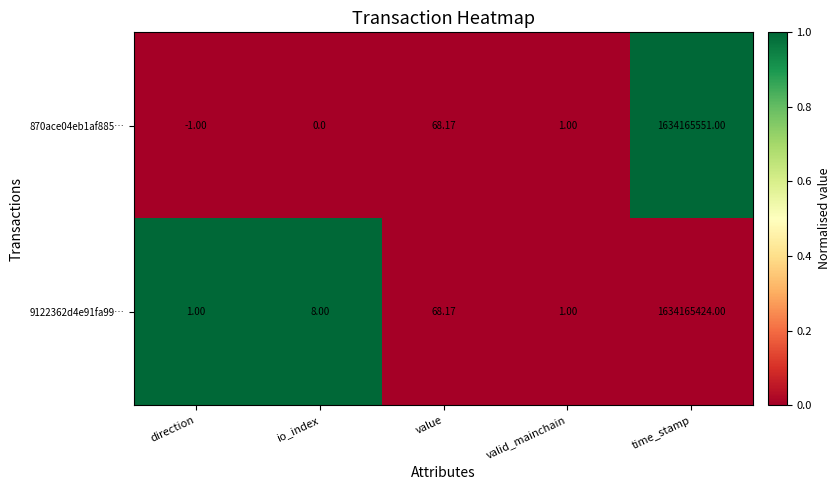

Where does the 870ace04eb1af885… series first go above 1?

value